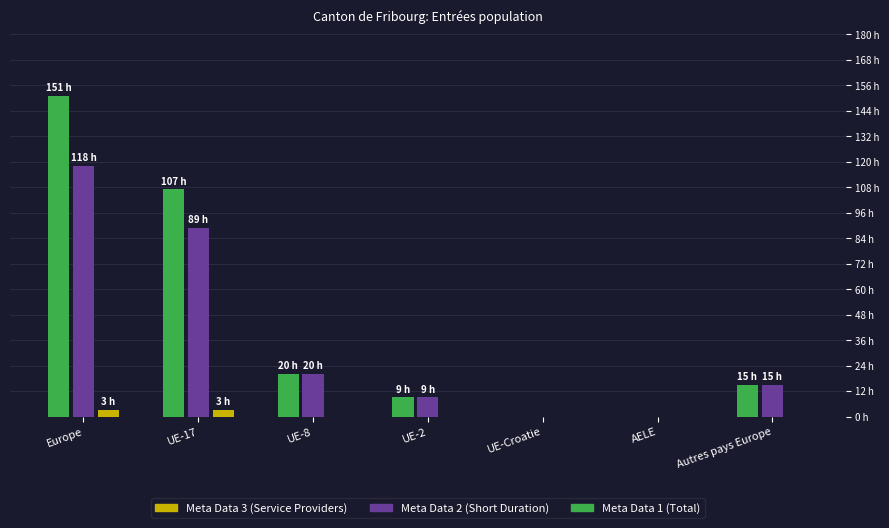

What are all the series names shown in the legend?

Meta Data 3 (Service Providers), Meta Data 2 (Short Duration), Meta Data 1 (Total)